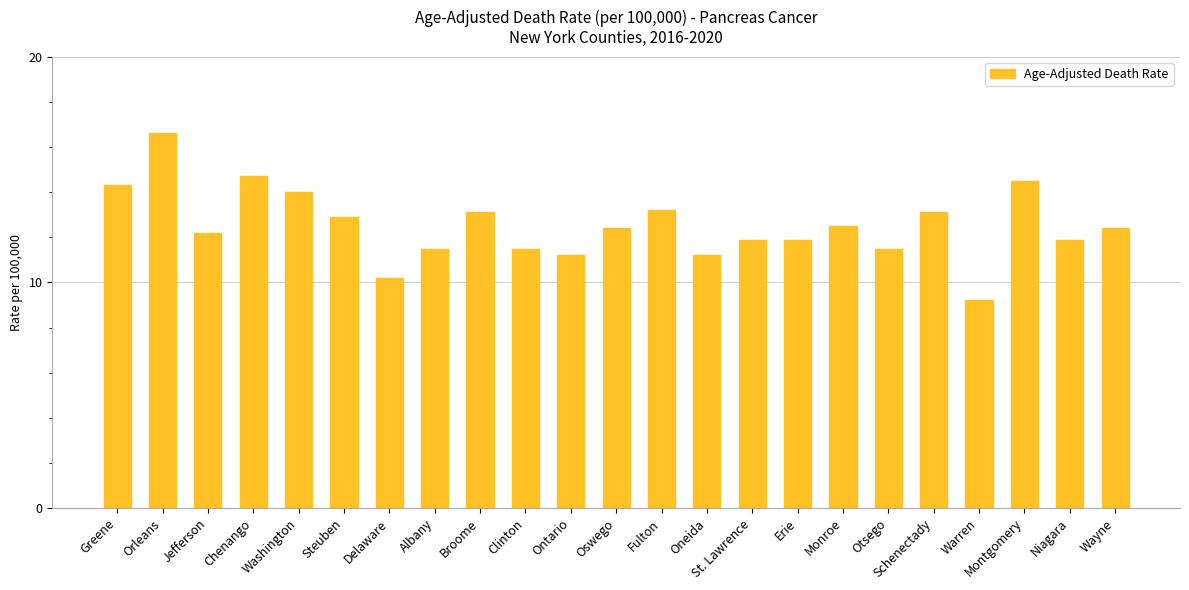

What is the value of the 14th bar from the left?

11.2